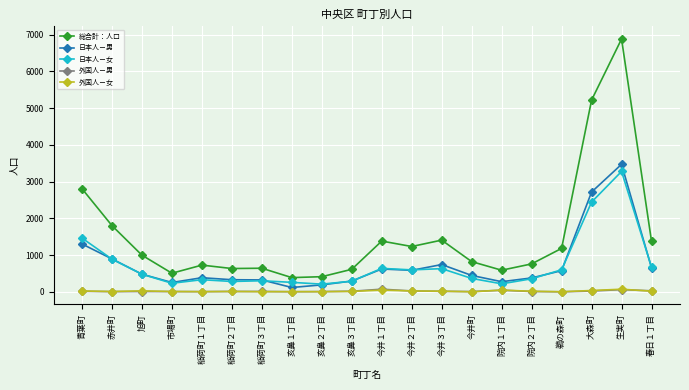

Between 今井２丁目 and 春日１丁目, which series saw the biggest shift?

総合計：人口